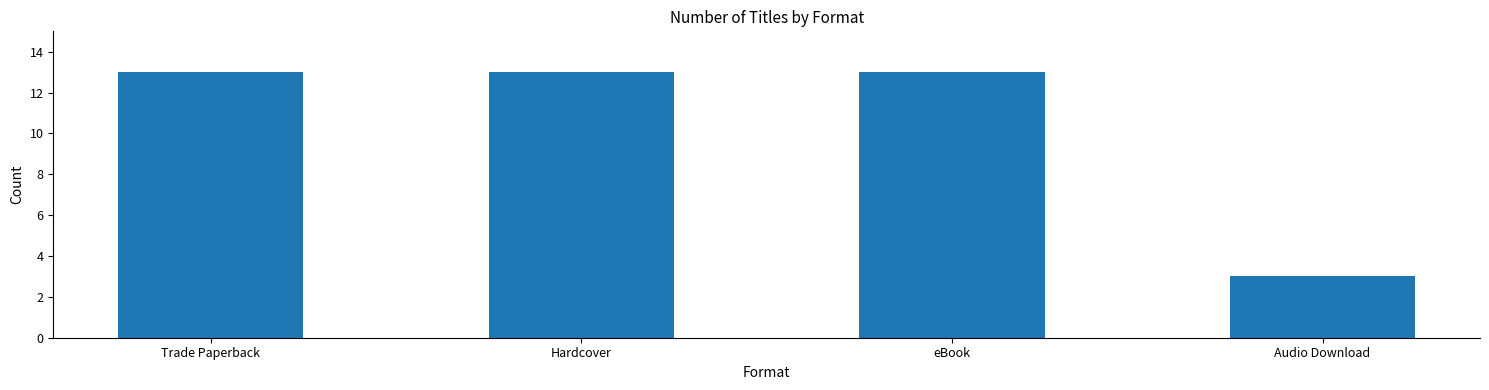

What is the difference between the values at eBook and Audio Download?

10